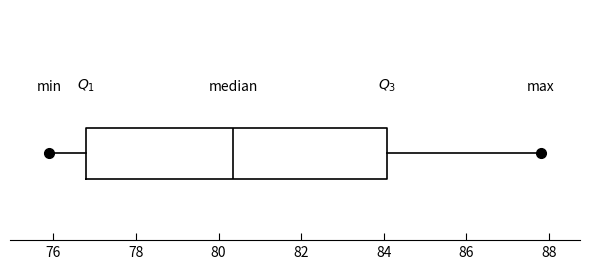

Read this box plot against the x-axis: the position of the median line, the range covered by the box, and the ends of both whiskers. The values are not printed on the chart, so give them approximately, as read against the axis.

median 80.4, box 76.8 to 84.0, whiskers 76.0 to 87.8